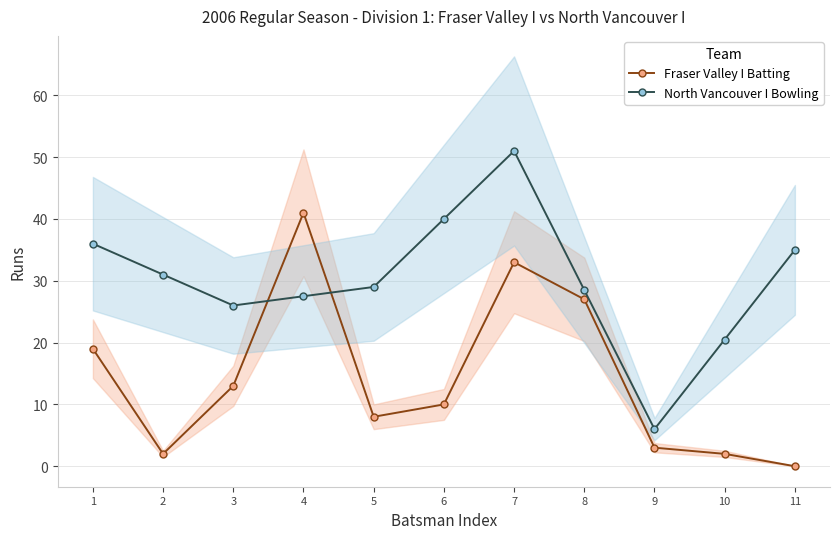

Is it true that North Vancouver I Bowling equals 6.0 at 9?

True